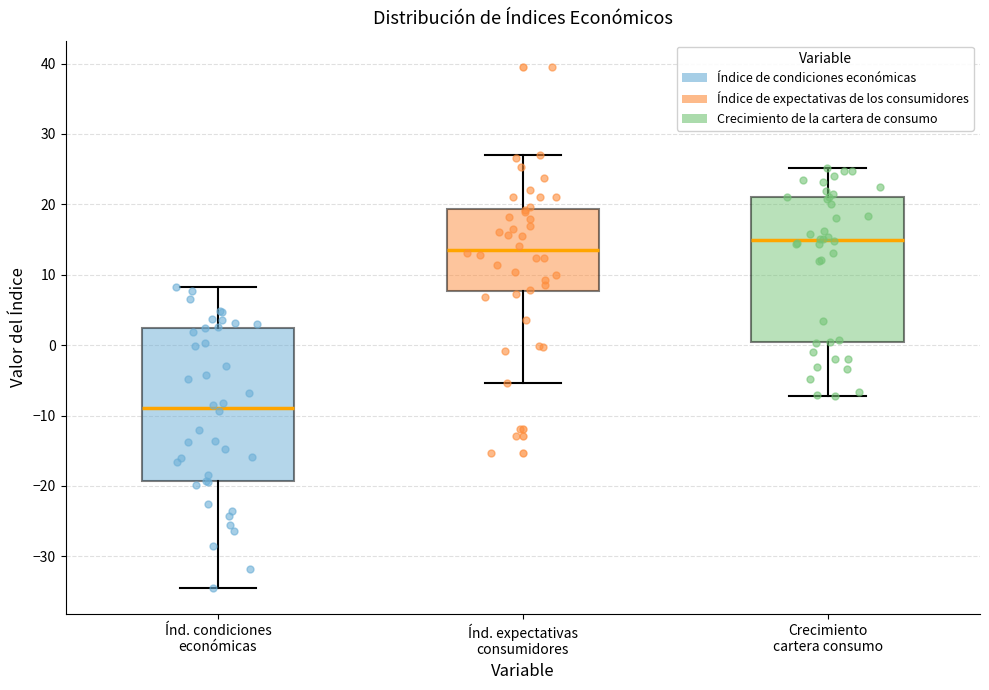

Reading left to right, read every box against the y-axis: the position of its median line, the range the box covers, and the ends of its whiskers. The values are not printed on the chart, so give them approximately, as read against the axis.

Índ. condiciones económicas: median -9, box -19 to 2, whiskers -35 to 8
Índ. expectativas consumidores: median 14, box 8 to 19, whiskers -5 to 27
Crecimiento cartera consumo: median 15, box 0 to 21, whiskers -7 to 25